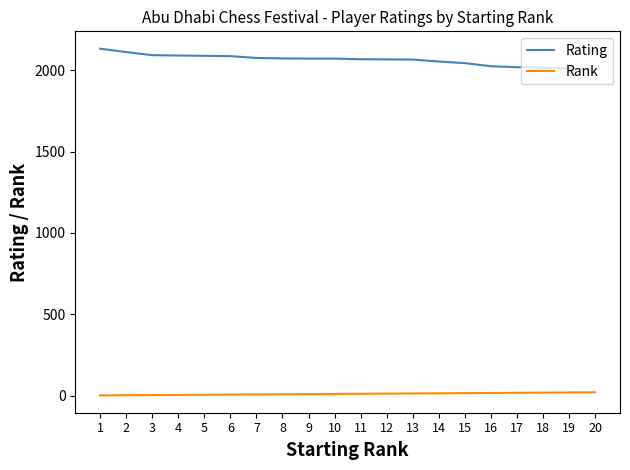

What are all the series names shown in the legend?

Rating, Rank